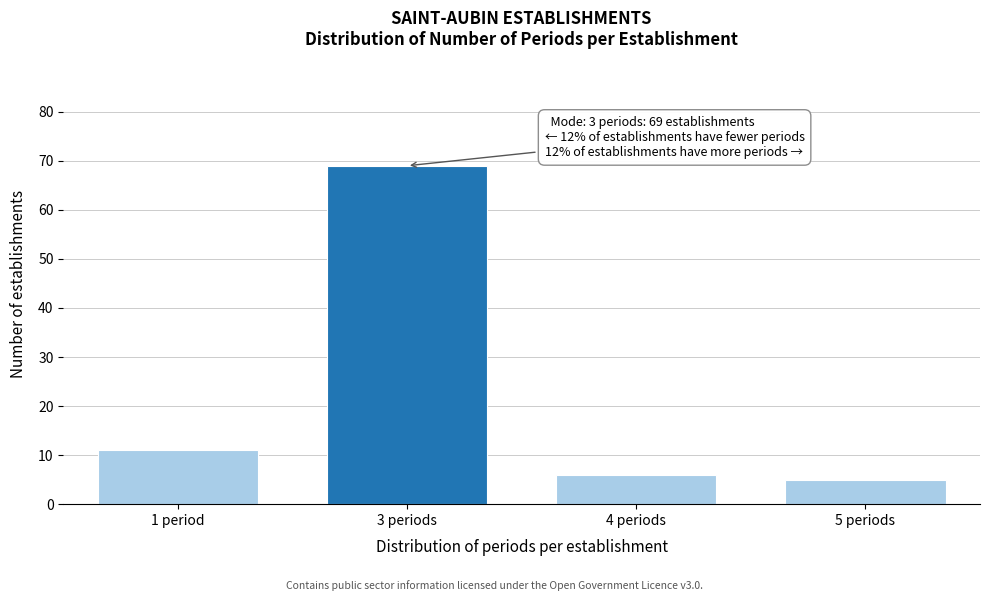

Reading left to right, transcribe all the data shown in this chart.

11	69	6	5